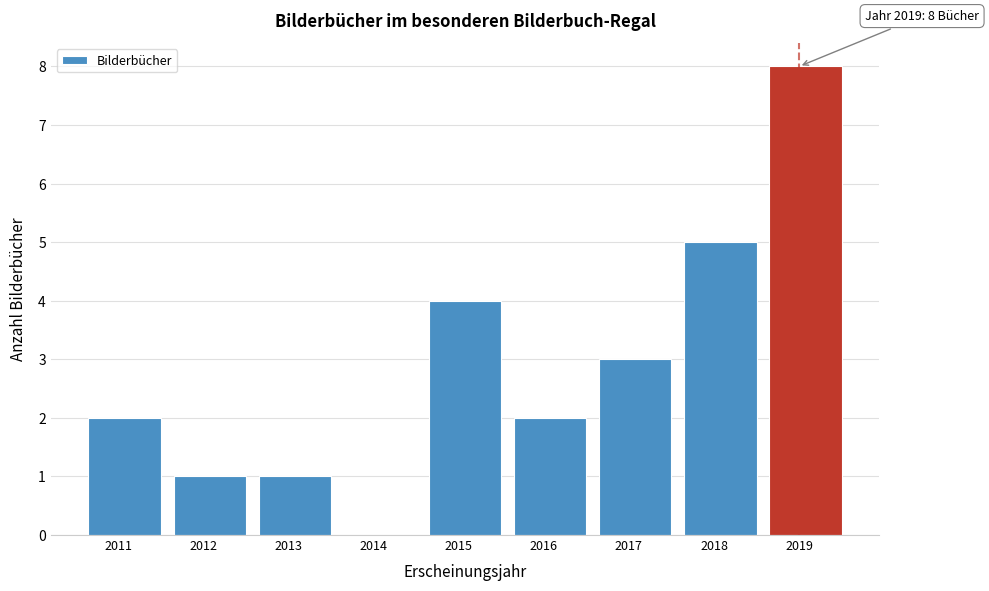

Reading right to left, extract all data points from this chart.

2019=8	2018=5	2017=3	2016=2	2015=4	2014=0	2013=1	2012=1	2011=2